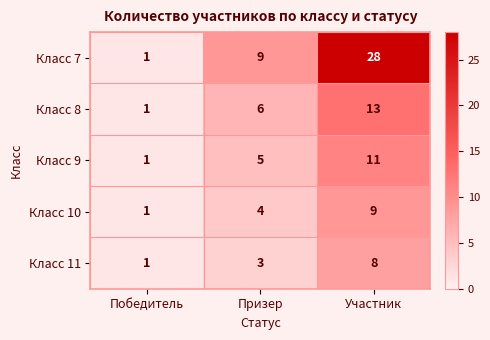

How many Класс 10 values are between 1 and 9?

3